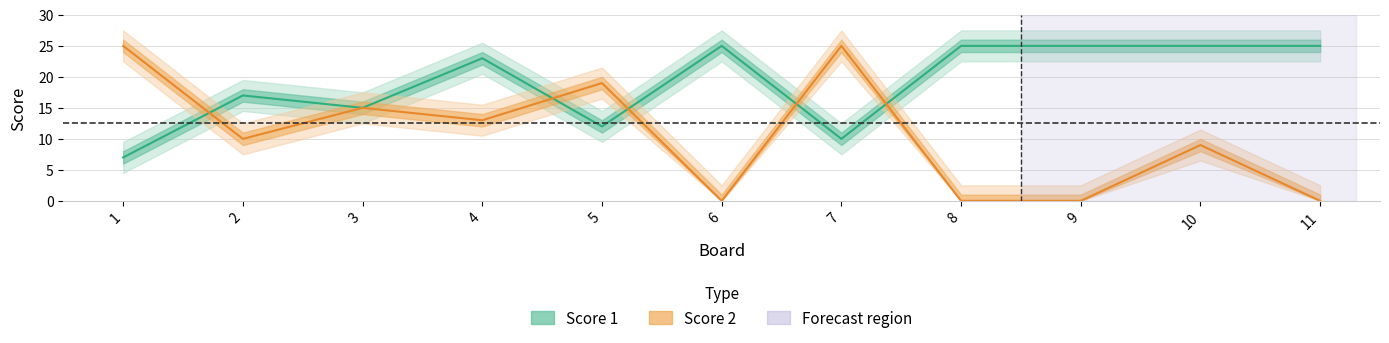

What is the maximum value shown in the chart?

25